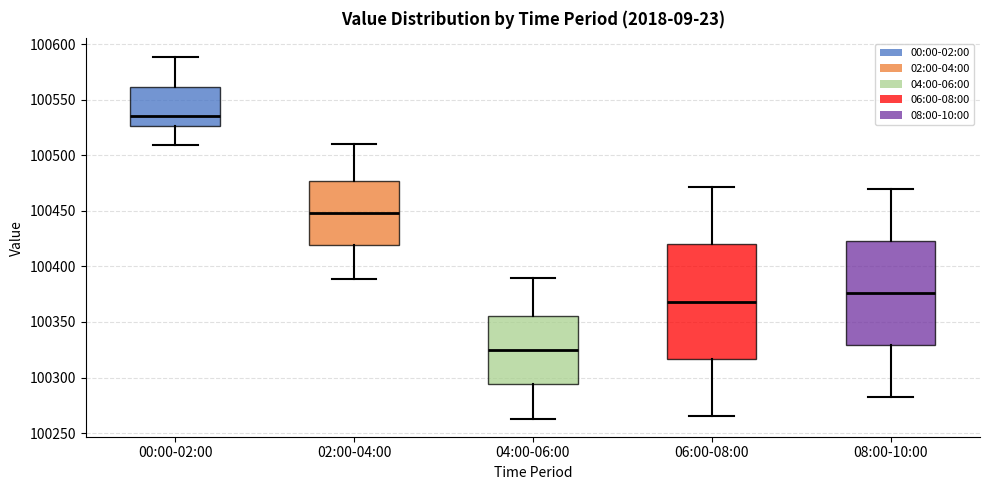

Reading left to right, read every box against the y-axis: the position of its median line, the range the box covers, and the ends of its whiskers. The values are not printed on the chart, so give them approximately, as read against the axis.

00:00-02:00: median 100535, box 100525 to 100560, whiskers 100510 to 100590
02:00-04:00: median 100450, box 100420 to 100475, whiskers 100390 to 100510
04:00-06:00: median 100325, box 100295 to 100355, whiskers 100265 to 100390
06:00-08:00: median 100370, box 100315 to 100420, whiskers 100265 to 100470
08:00-10:00: median 100375, box 100330 to 100425, whiskers 100285 to 100470